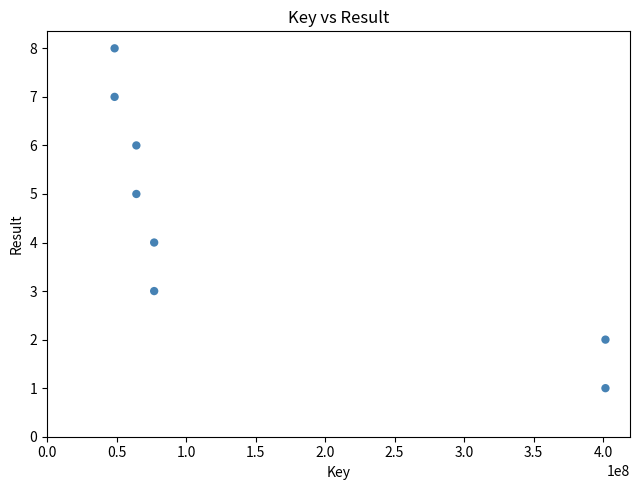

What is the average X value?

147889737